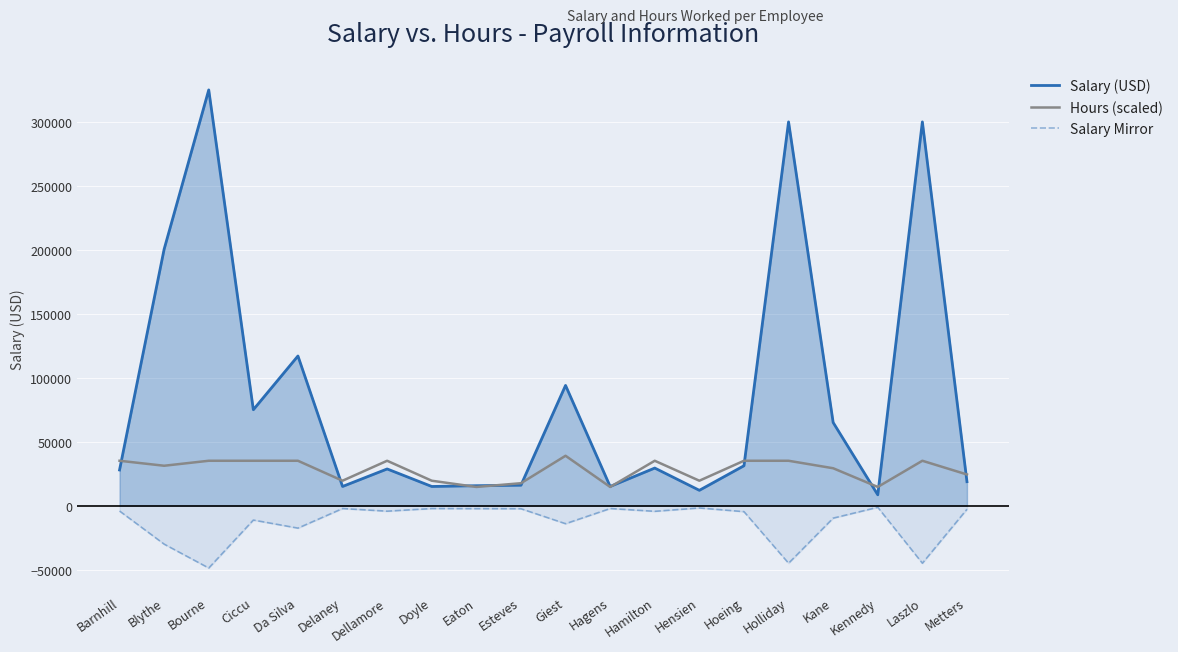

What is the difference between the maximum and second lowest values in the Salary Mirror series?

43725.0